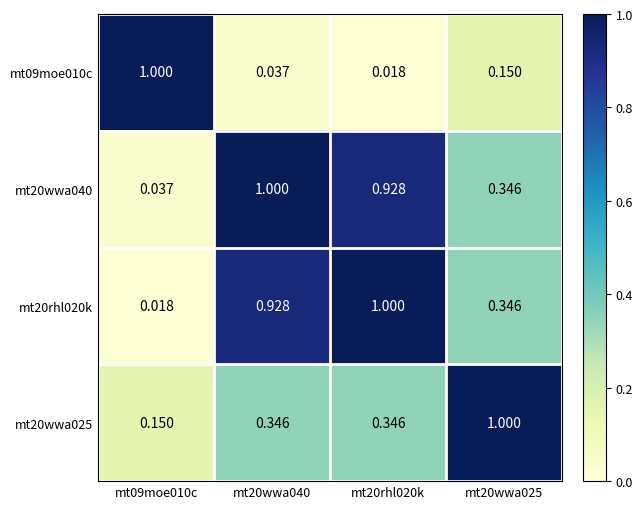

At how many categories does at least one series exceed 0?

4